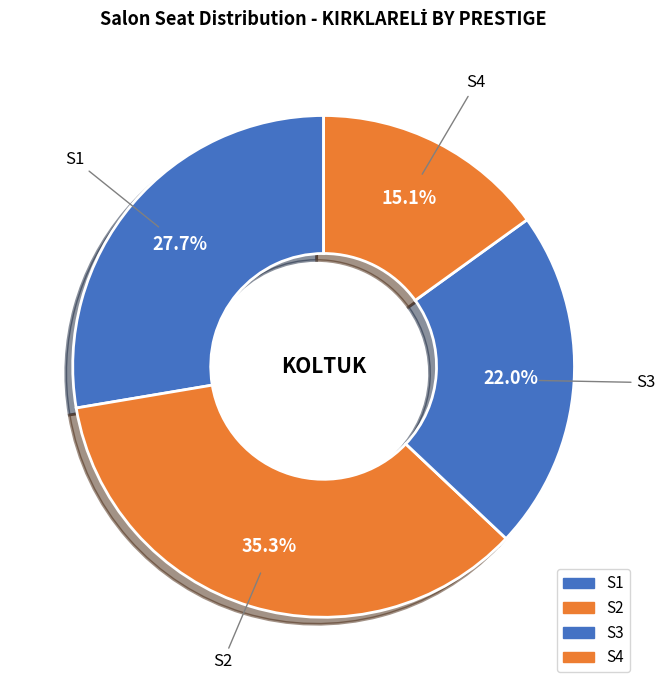

Count the number of slices in the pie.

4